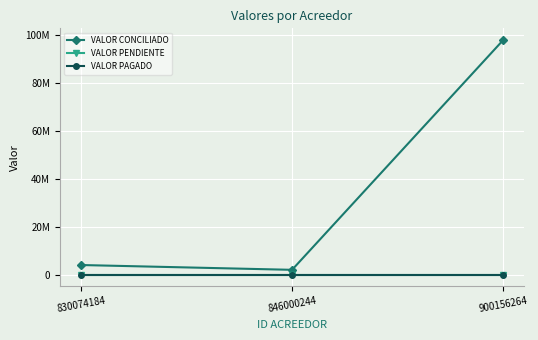

Does the chart have visible grid lines?

Yes